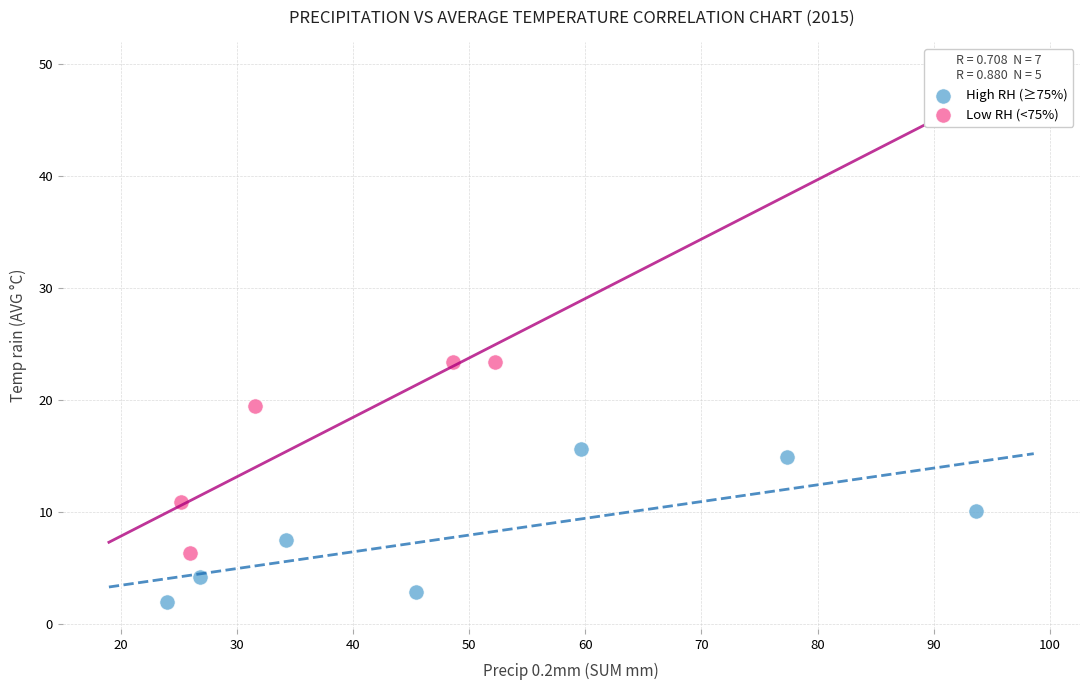

Which series contains the highest Y value?

Low RH (<75%)